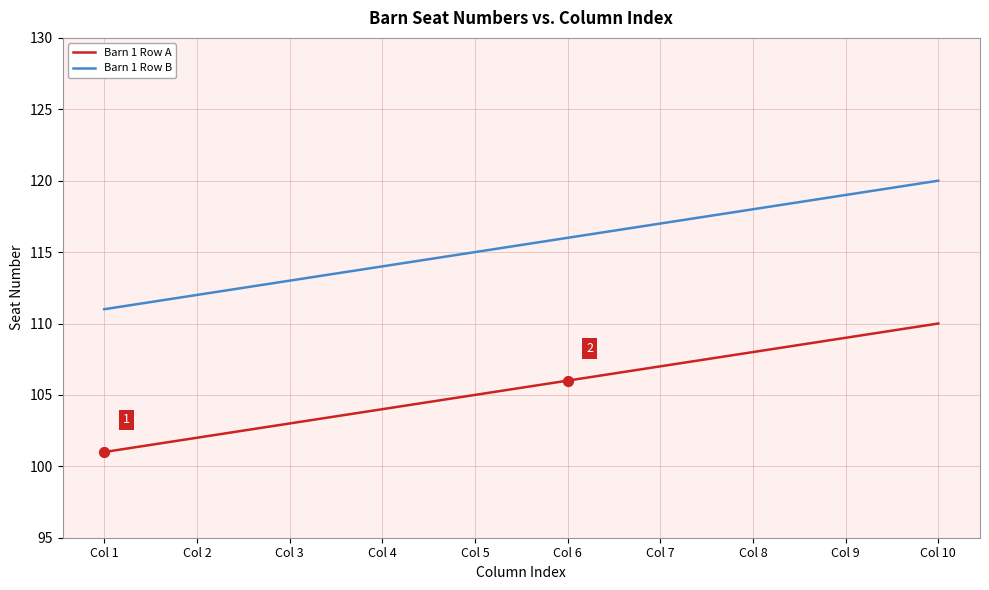

What is the spread (max minus min) of values at Col 8?

10